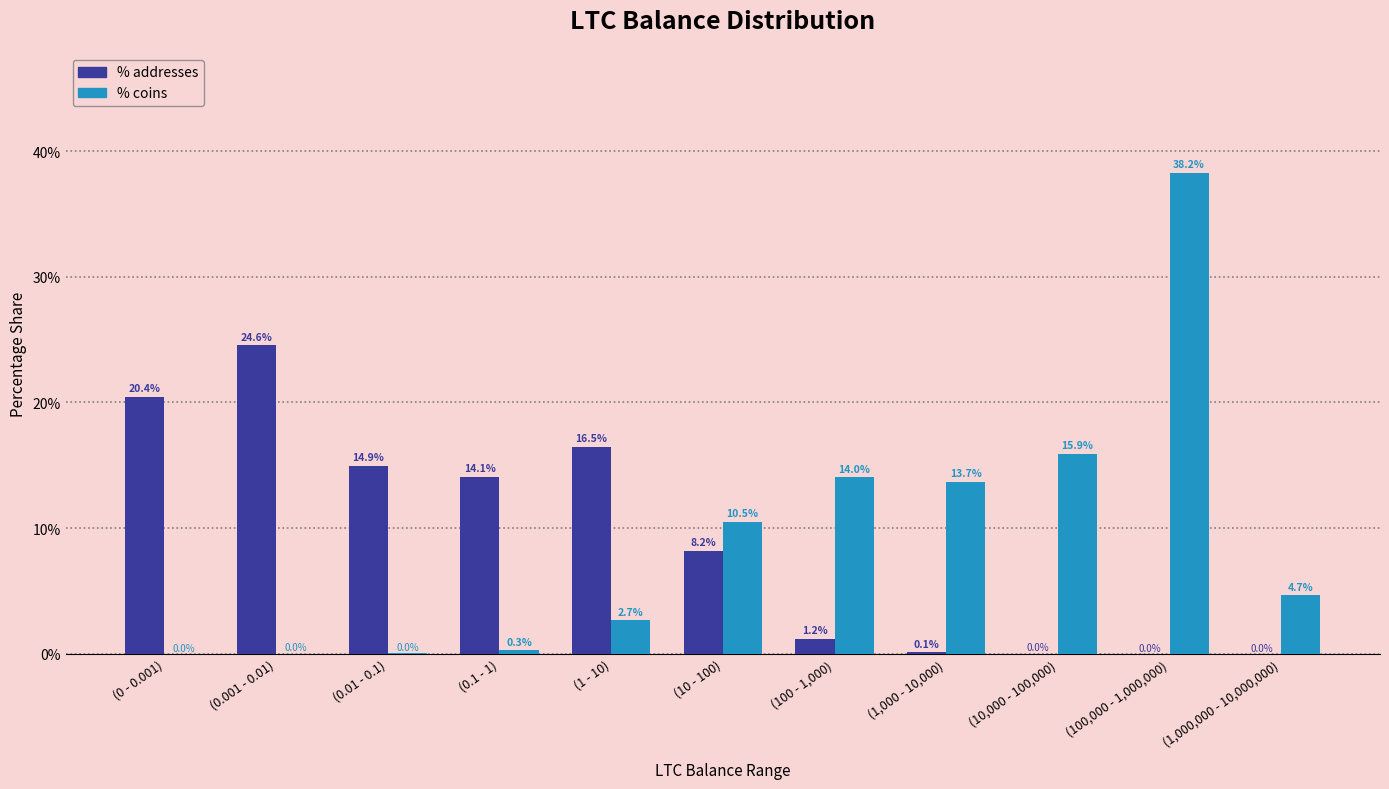

At (1,000 - 10,000), list the series in order from smallest to largest.

% addresses, % coins